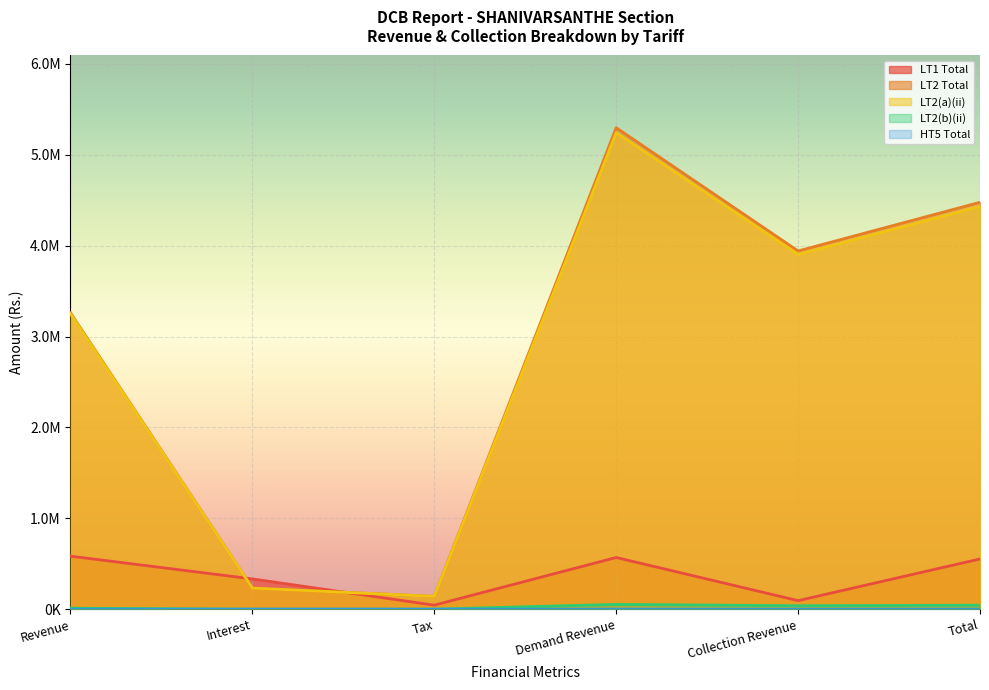

What is the difference between the second highest and second lowest values in the LT2 Total series?

4245725.7